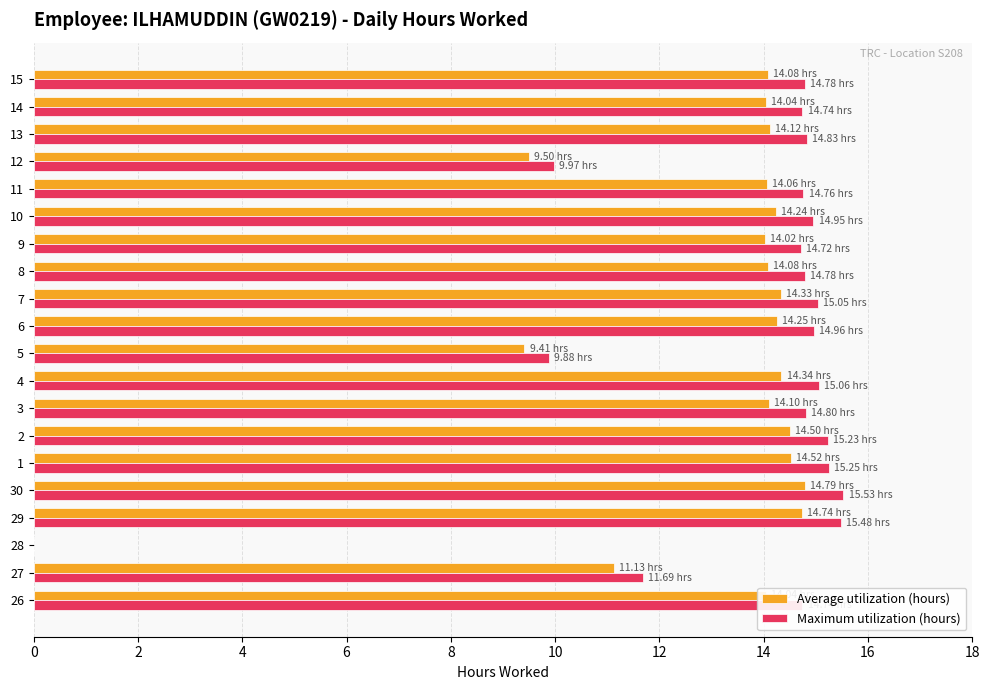

What is the sum of the Maximum utilization (hours) values at 12 and 10?

24.9